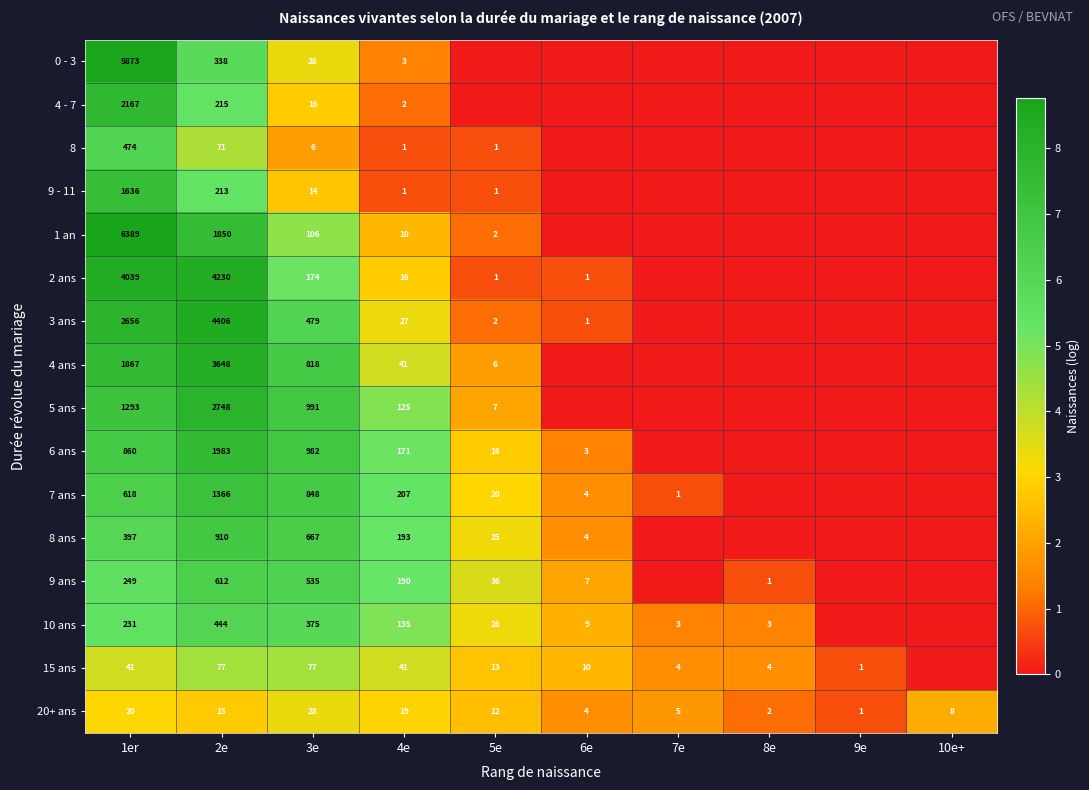

What is the total value across all series at 4e?

1182